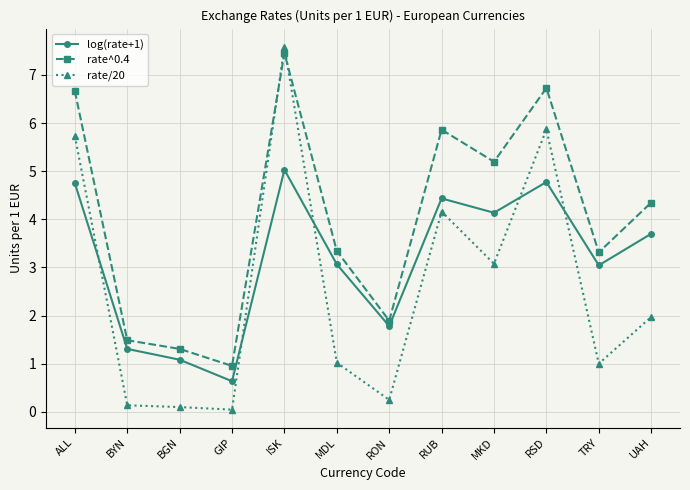

True or false: rate/20 and log(rate+1) intersect in this chart.

True